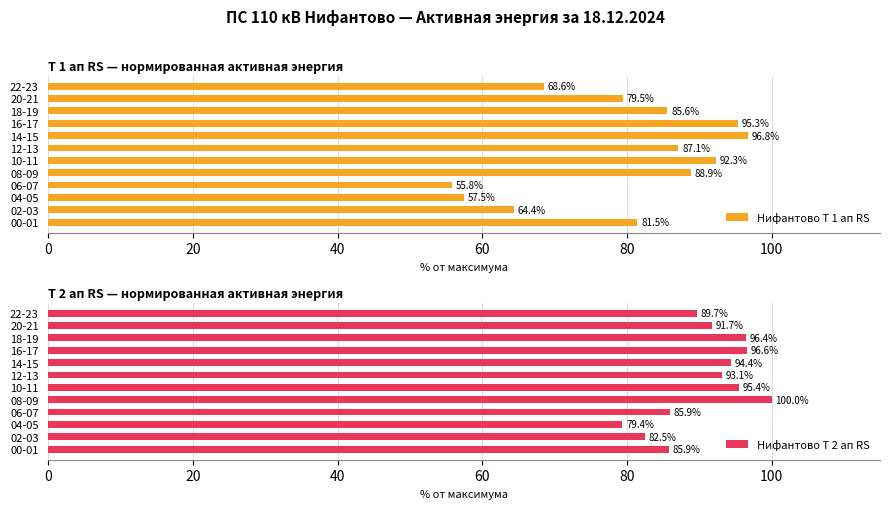

True or false: Нифантово Т 2 ап RS has a value of 100.0 at 08-09.

True